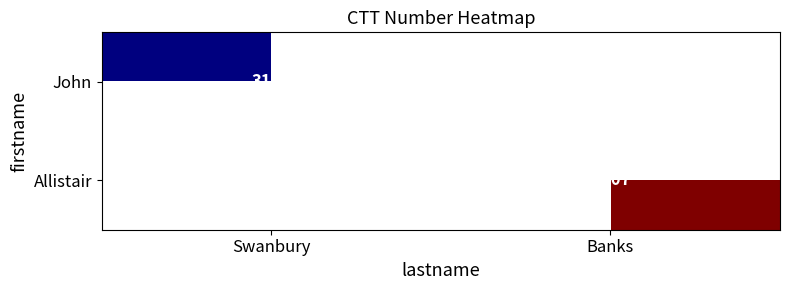

What is the total value across all series at Banks?

7407